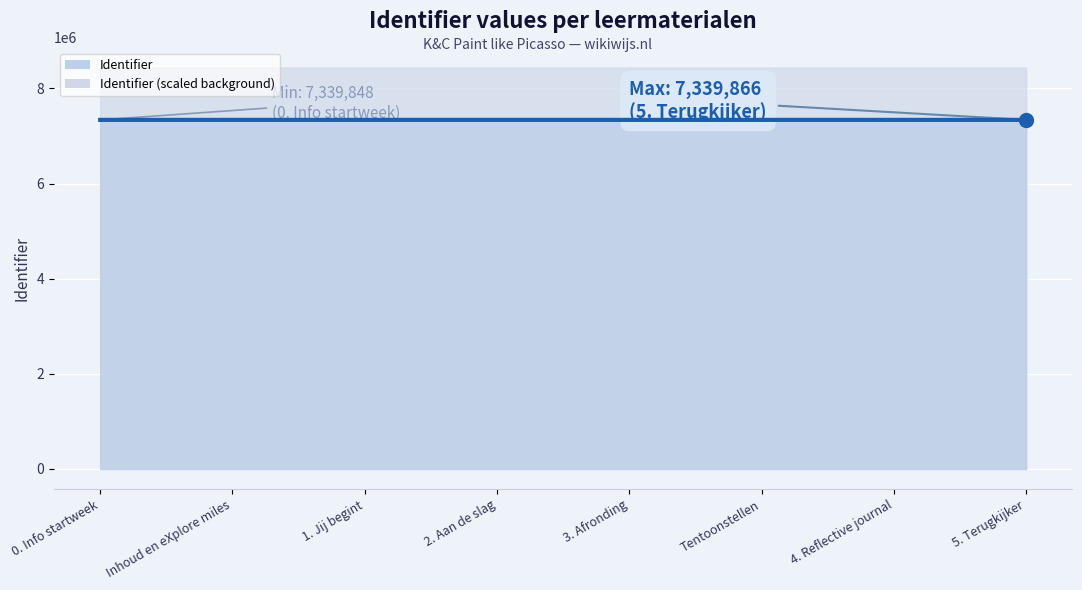

At which category does the chart reach its peak across all series?

5. Terugkijker